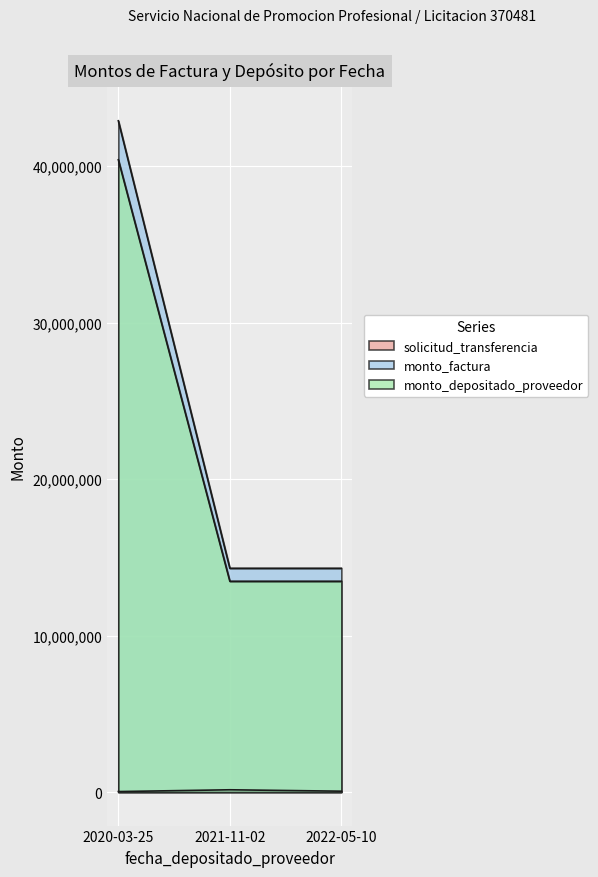

What is the minimum value for monto_factura?

14300000